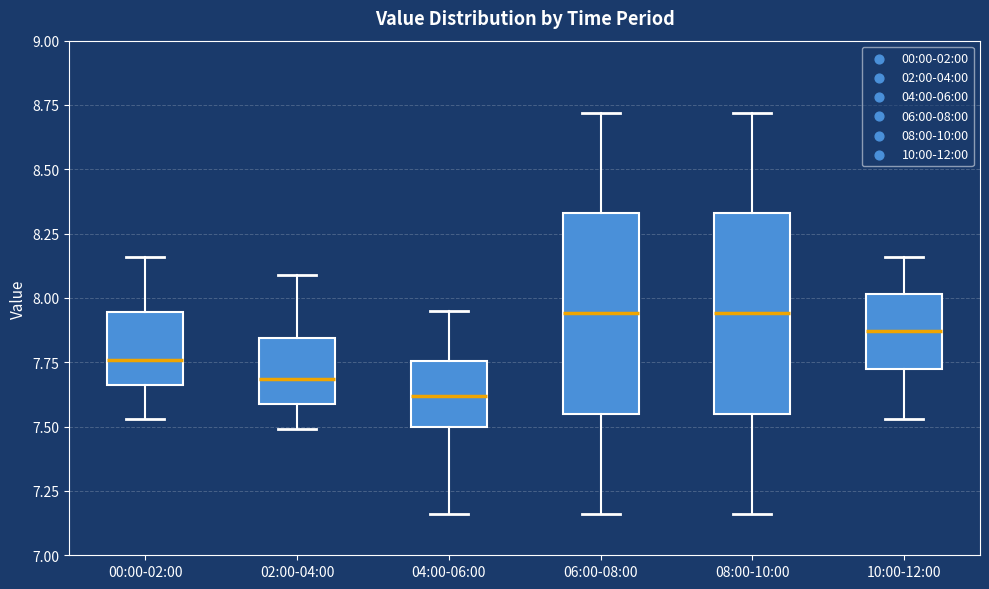

Which box's median line is the lowest?

04:00-06:00